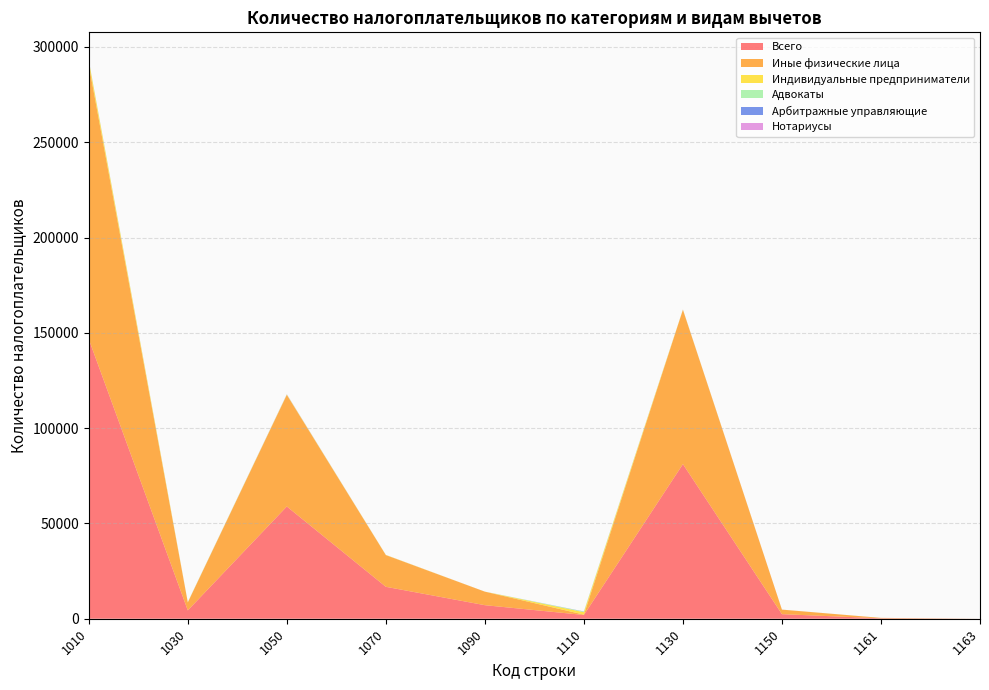

Reading left to right, list all the values displayed in this chart.

Всего: 146651	4377	58892	16750	7110	1973	81121	2396	222	3
Иные физические лица: 143948	4175	58557	16629	7094	189	80971	2377	219	3
Индивидуальные предприниматели: 2130	98	150	97	9	1277	95	8	1	0
Адвокаты: 144	69	92	10	1	270	35	6	0	0
Арбитражные управляющие: 107	17	33	4	3	93	8	3	1	0
Нотариусы: 23	0	60	10	3	7	11	2	1	0